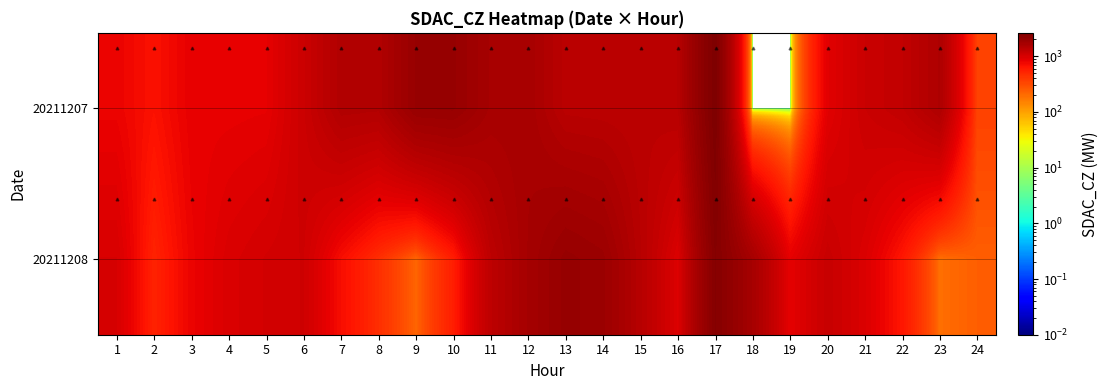

What is the total value across all series at 4?

1809